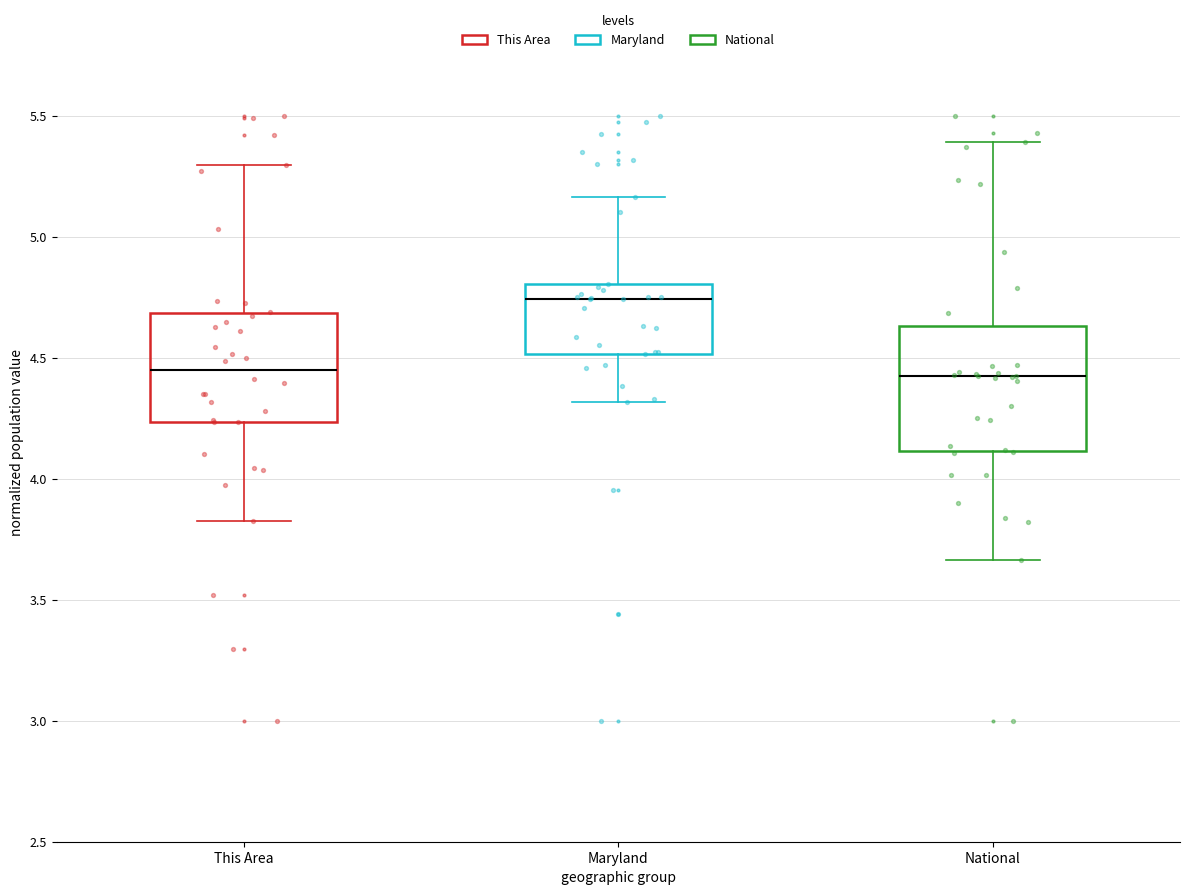

Reading left to right, transcribe this box plot: for each box, give where its median line is, the range the box spans, and where its two whiskers end, as read against the y-axis. The values are not printed on the chart, so give them approximately, as read against the axis.

This Area: median 4.45, box 4.25 to 4.70, whiskers 3.85 to 5.30
Maryland: median 4.75, box 4.50 to 4.80, whiskers 4.30 to 5.15
National: median 4.40, box 4.10 to 4.65, whiskers 3.65 to 5.40